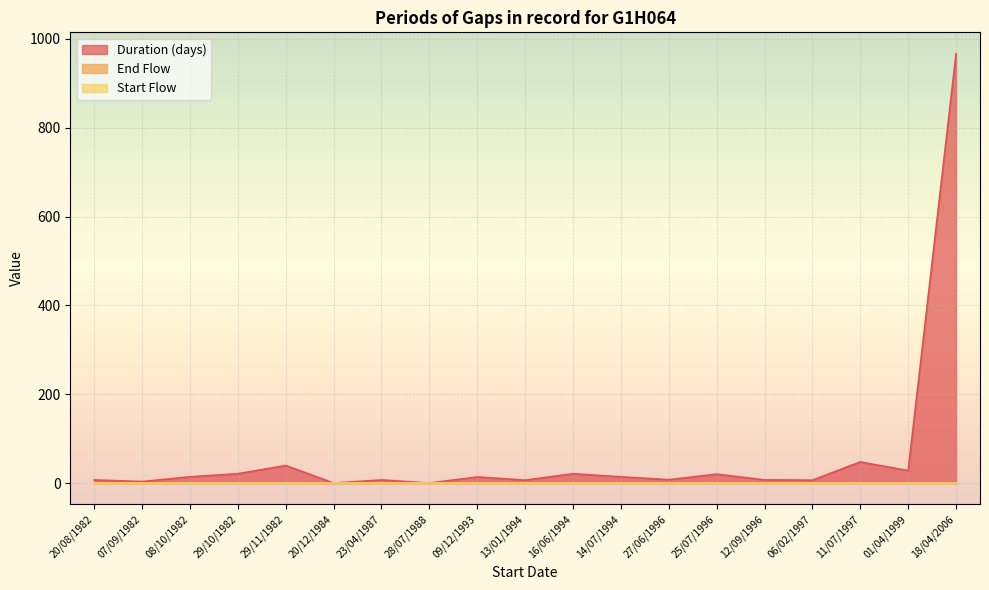

Where is the first local maximum for Start Flow?

23/04/1987